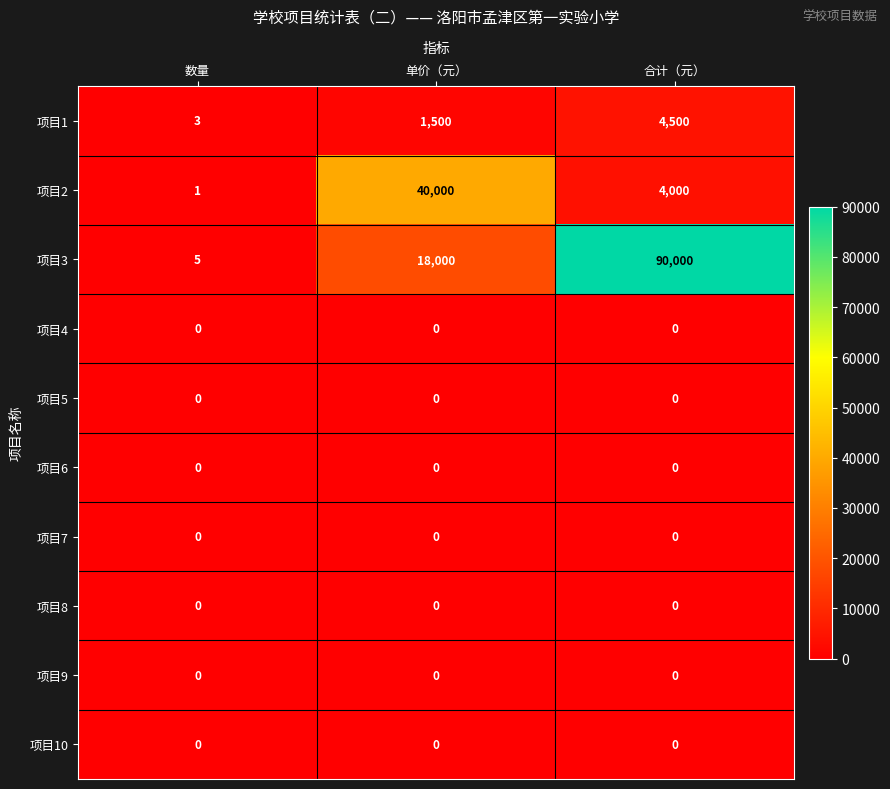

What is the total value across all series at 合计（元）?

98500